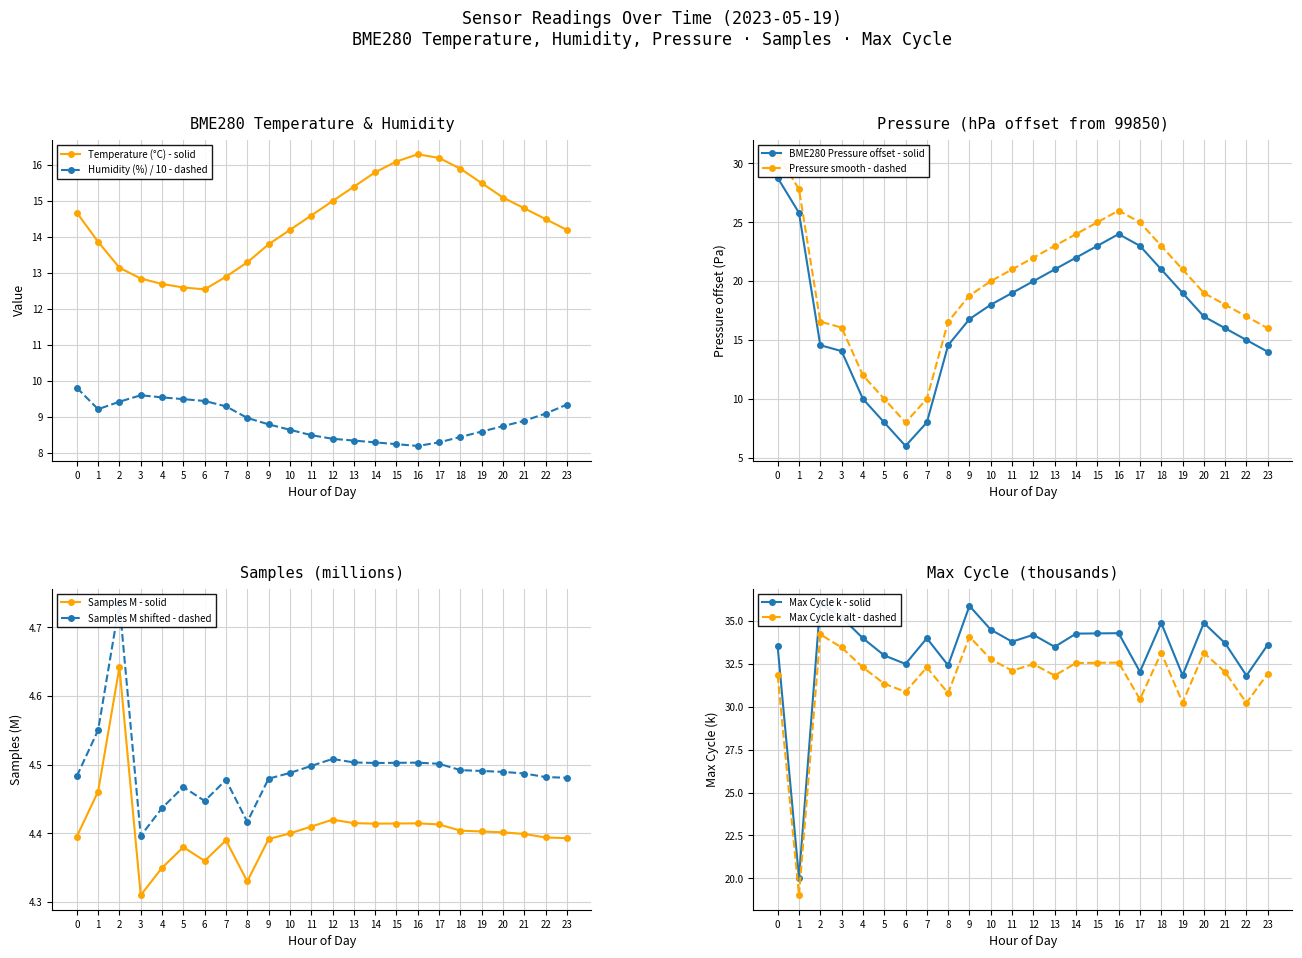

What is the maximum value shown in the chart?

36.0